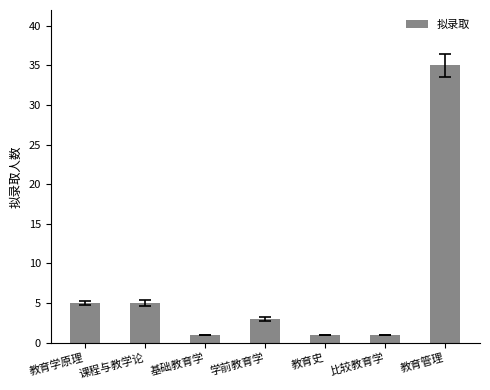

What is the average value?

7